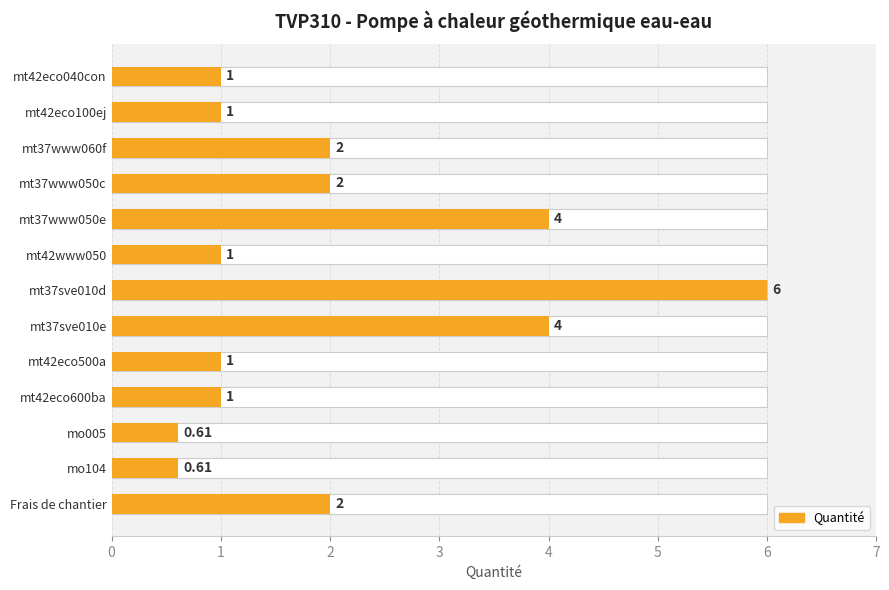

How many data points are above 1?

6